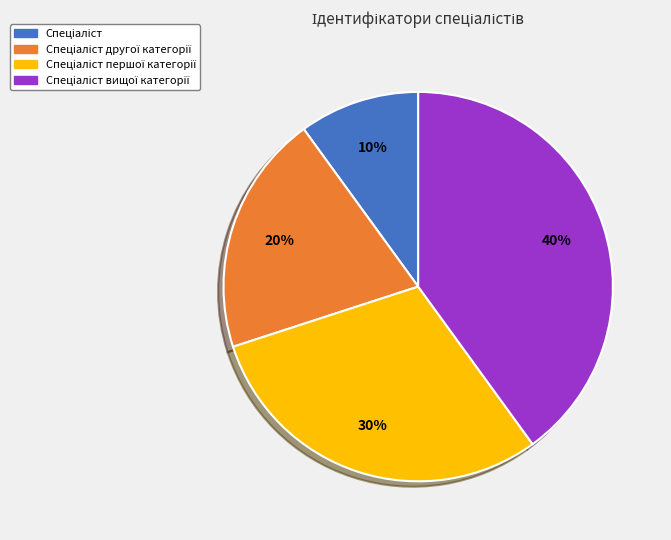

How many slices are in this pie chart?

4